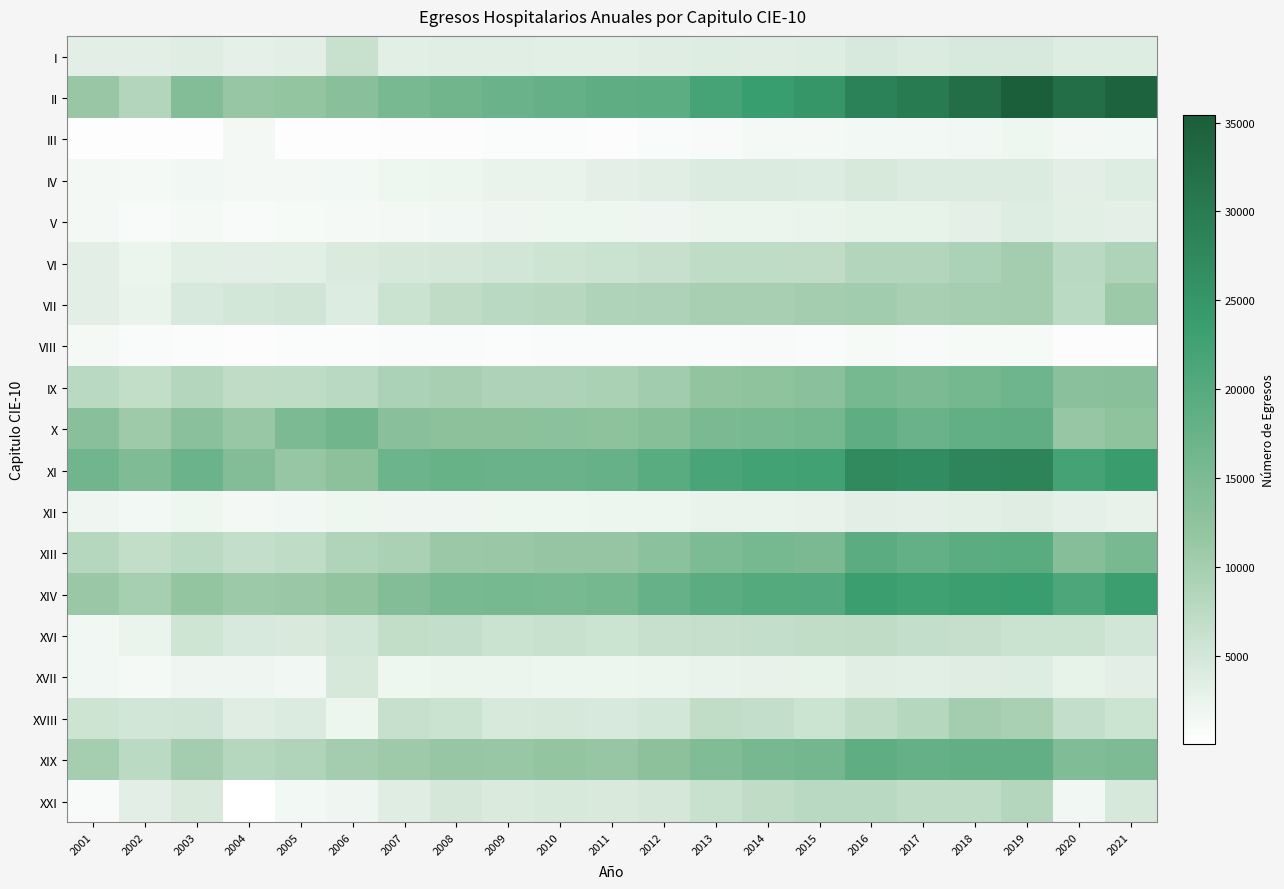

Reading right to left, transcribe all the data shown in this chart.

I: 2021=3688	2020=3800	2019=4458	2018=4397	2017=4079	2016=4398	2015=3726	2014=3620	2013=3770	2012=3597	2011=3260	2010=3303	2009=3471	2008=3526	2007=3368	2006=6106	2005=3214	2004=2850	2003=3624	2002=3168	2001=3178
II: 2021=34341	2020=32395	2019=35450	2018=32310	2017=30175	2016=28650	2015=25078	2014=23672	2013=21997	2012=19064	2011=18779	2010=18005	2009=17325	2008=16407	2007=15526	2006=13233	2005=11849	2004=11597	2003=14119	2002=8529	2001=11297
III: 2021=1511	2020=1442	2019=1871	2018=1695	2017=1470	2016=1490	2015=1184	2014=1259	2013=980	2012=822	2011=623	2010=679	2009=656	2008=578	2007=561	2006=446	2005=432	2004=1405	2003=446	2002=352	2001=368
IV: 2021=3760	2020=3221	2019=4078	2018=3988	2017=3948	2016=4498	2015=3909	2014=3992	2013=4031	2012=3423	2011=3054	2010=2488	2009=2446	2008=2133	2007=1944	2006=1553	2005=1404	2004=1362	2003=1644	2002=1239	2001=1450
V: 2021=3109	2020=3390	2019=3698	2018=3060	2017=2780	2016=2821	2015=2342	2014=2207	2013=2207	2012=1813	2011=1945	2010=1916	2009=1773	2008=1646	2007=1415	2006=1261	2005=1098	2004=1035	2003=1200	2002=914	2001=1343
VI: 2021=8995	2020=7777	2019=10218	2018=9289	2017=8538	2016=8574	2015=7060	2014=7173	2013=7194	2012=6172	2011=5879	2010=5562	2009=5097	2008=4906	2007=4712	2006=4086	2005=3371	2004=3189	2003=3344	2002=2203	2001=3134
VII: 2021=10933	2020=7545	2019=10096	2018=10000	2017=9686	2016=10323	2015=10180	2014=9651	2013=9730	2012=9133	2011=9030	2010=8024	2009=7793	2008=7030	2007=5896	2006=3819	2005=5214	2004=5005	2003=4495	2002=2514	2001=3131
VIII: 2021=525	2020=560	2019=1047	2018=1057	2017=1014	2016=1080	2015=858	2014=913	2013=902	2012=770	2011=806	2010=783	2009=763	2008=819	2007=807	2006=716	2005=652	2004=616	2003=759	2002=867	2001=1180
IX: 2021=13245	2020=13092	2019=16724	2018=15912	2017=14868	2016=15695	2015=13192	2014=12441	2013=12124	2012=10314	2011=9379	2010=9163	2009=9098	2008=9727	2007=9324	2006=7688	2005=7122	2004=7063	2003=8381	2002=6772	2001=7777
X: 2021=12413	2020=11668	2019=18526	2018=18354	2017=17224	2016=18794	2015=15890	2014=15402	2013=15218	2012=13512	2011=12768	2010=12989	2009=12798	2008=12821	2007=13266	2006=16433	2005=15012	2004=11446	2003=13096	2002=10839	2001=13211
XI: 2021=23927	2020=22275	2019=28376	2018=28030	2017=26609	2016=27292	2015=22637	2014=22384	2013=21617	2012=19512	2011=17887	2010=17346	2009=17240	2008=17567	2007=17009	2006=12847	2005=11623	2004=14281	2003=17199	2002=14480	2001=16527
XII: 2021=2698	2020=2840	2019=3541	2018=3324	2017=3026	2016=3196	2015=2665	2014=2561	2013=2461	2012=2120	2011=2061	2010=1905	2009=1872	2008=1853	2007=1794	2006=1881	2005=1662	2004=1405	2003=1911	2002=1493	2001=1825
XIII: 2021=15441	2020=13789	2019=19474	2018=19155	2017=18053	2016=19201	2015=15190	2014=15721	2013=14824	2012=12932	2011=11700	2010=11750	2009=11200	2008=11057	2007=9399	2006=8741	2005=7251	2004=6573	2003=7579	2002=6756	2001=8154
XIV: 2021=23532	2020=21142	2019=23583	2018=23468	2017=22990	2016=23503	2015=20080	2014=20227	2013=19229	2012=17806	2011=15952	2010=15501	2009=15782	2008=15348	2007=14074	2006=12049	2005=11263	2004=10914	2003=11952	2002=9752	2001=11237
XVI: 2021=5144	2020=5975	2019=6016	2018=6468	2017=6594	2016=7042	2015=6849	2014=6591	2013=6480	2012=6225	2011=5850	2010=6108	2009=5984	2008=6600	2007=6717	2006=5056	2005=4321	2004=4416	2003=5434	2002=2392	2001=1639
XVII: 2021=3240	2020=2805	2019=3667	2018=3578	2017=3377	2016=3474	2015=2829	2014=2657	2013=2504	2012=2226	2011=2049	2010=2034	2009=2192	2008=2150	2007=1976	2006=4709	2005=1666	2004=1797	2003=1759	2002=1283	2001=1607
XVIII: 2021=5805	2020=6662	2019=9552	2018=10237	2017=8155	2016=7197	2015=5749	2014=6622	2013=6860	2012=5014	2011=4474	2010=4644	2009=4588	2008=5968	2007=6184	2006=2032	2005=4054	2004=3652	2003=5254	2002=5107	2001=5567
XIX: 2021=14798	2020=14310	2019=18315	2018=18222	2017=17938	2016=18815	2015=16053	2014=15557	2013=14435	2012=12860	2011=11661	2010=11875	2009=11518	2008=11642	2007=10724	2006=10111	2005=8827	2004=8148	2003=10260	2002=7673	2001=9940
XXI: 2021=4659	2020=1691	2019=8321	2018=7182	2017=7199	2016=7702	2015=7766	2014=7072	2013=6058	2012=4788	2011=4245	2010=4630	2009=4138	2008=4858	2007=3643	2006=1828	2005=1593	2004=74	2003=4304	2002=3155	2001=928